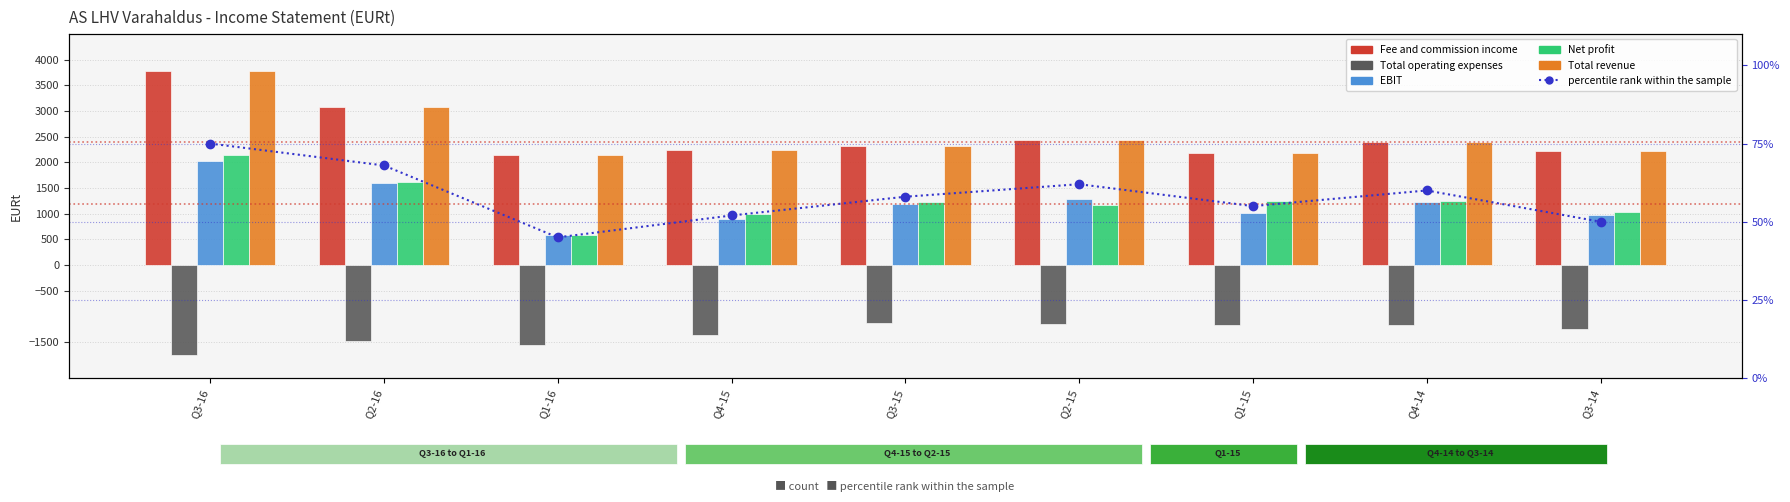

What are all the series names shown in the legend?

Fee and commission income, Total operating expenses, EBIT, Net profit, Total revenue, percentile rank within the sample